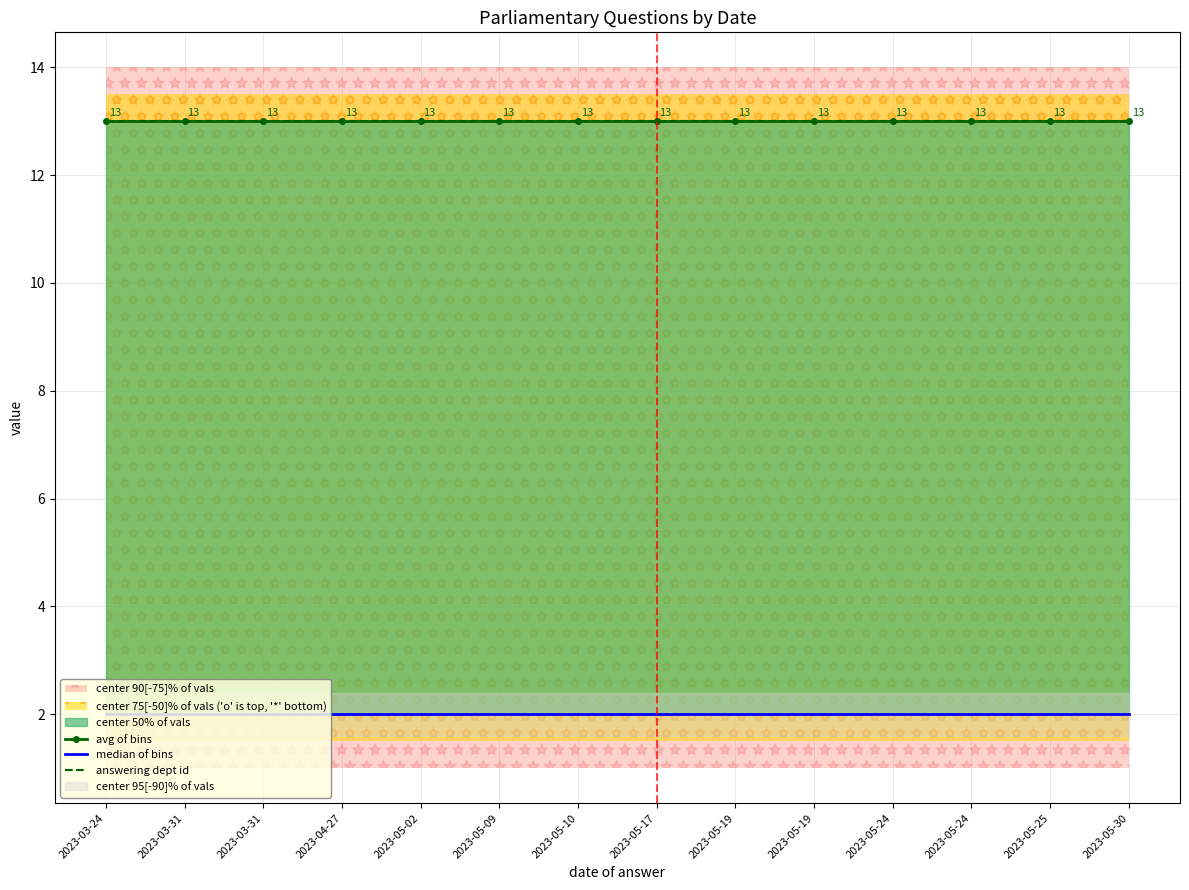

Reading left to right, transcribe all the data shown in this chart.

avg of bins: 13	13	13	13	13	13	13	13	13	13	13	13	13	13
median of bins: 2	2	2	2	2	2	2	2	2	2	2	2	2	2
answering dept id: 13	13	13	13	13	13	13	13	13	13	13	13	13	13